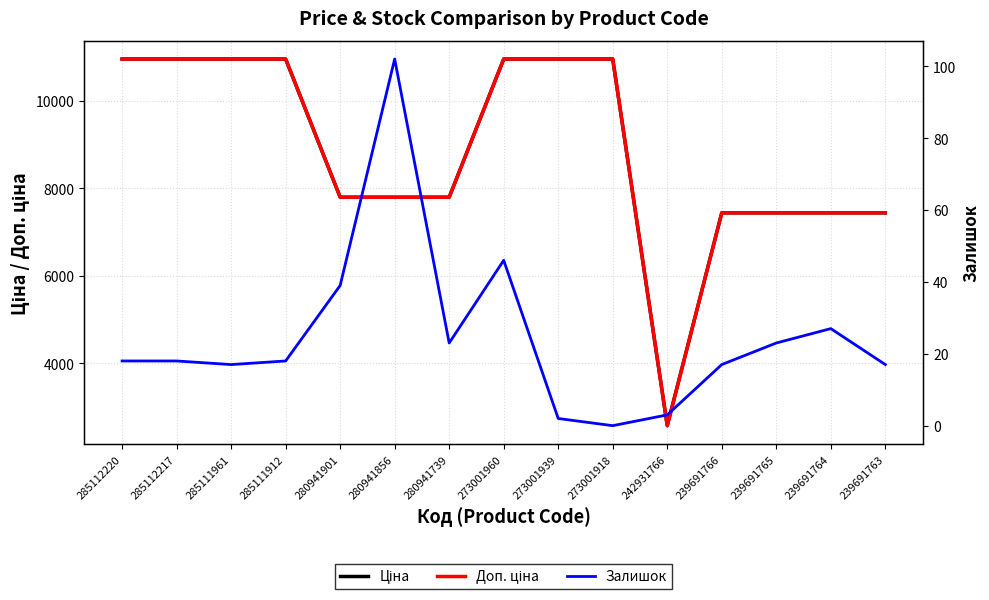

Read the Залишок value at 280941901.

39.0